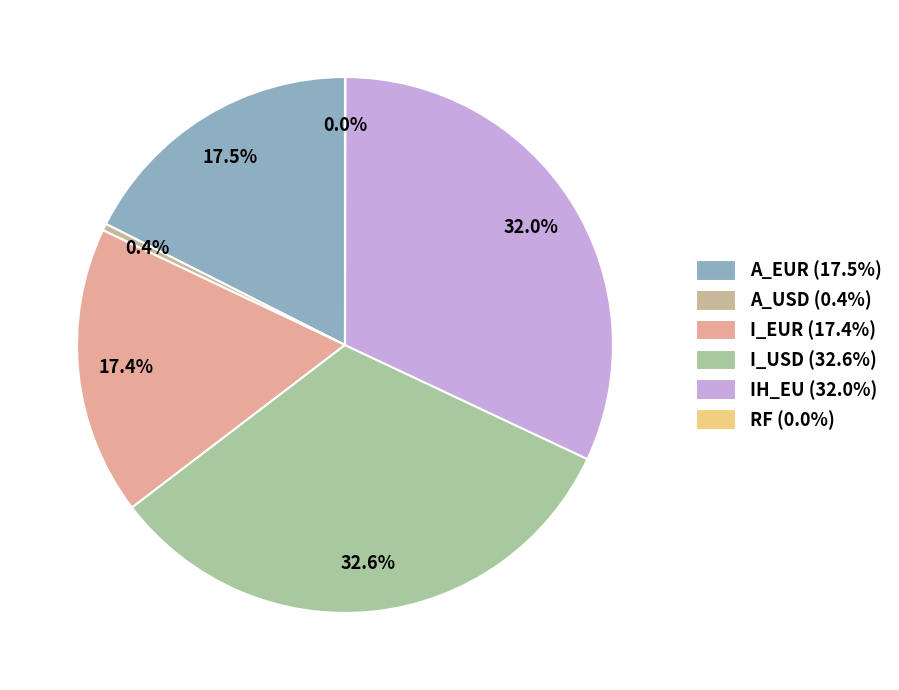

What is the change in value from A_EUR to IH_EU?

+96077.5